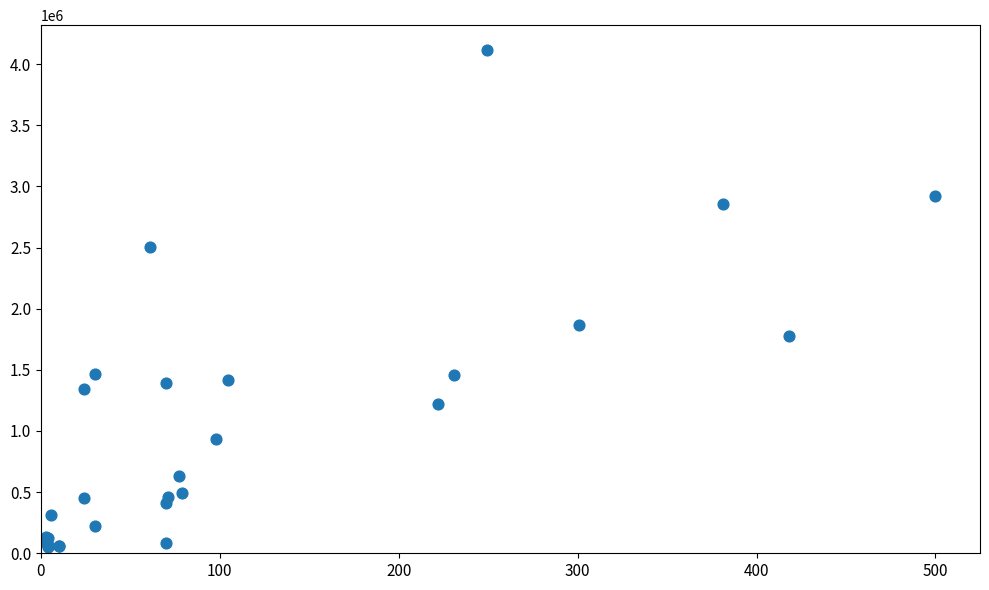

What Y value in the scatter plot is closest to 2081550?

1866200